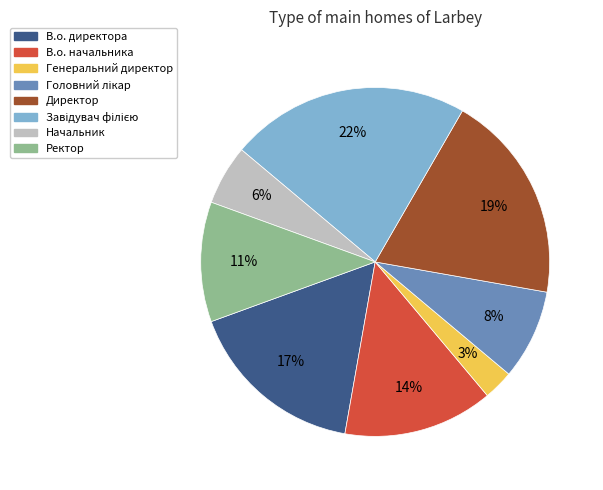

To the nearest percent, what portion does Начальник represent?

6%